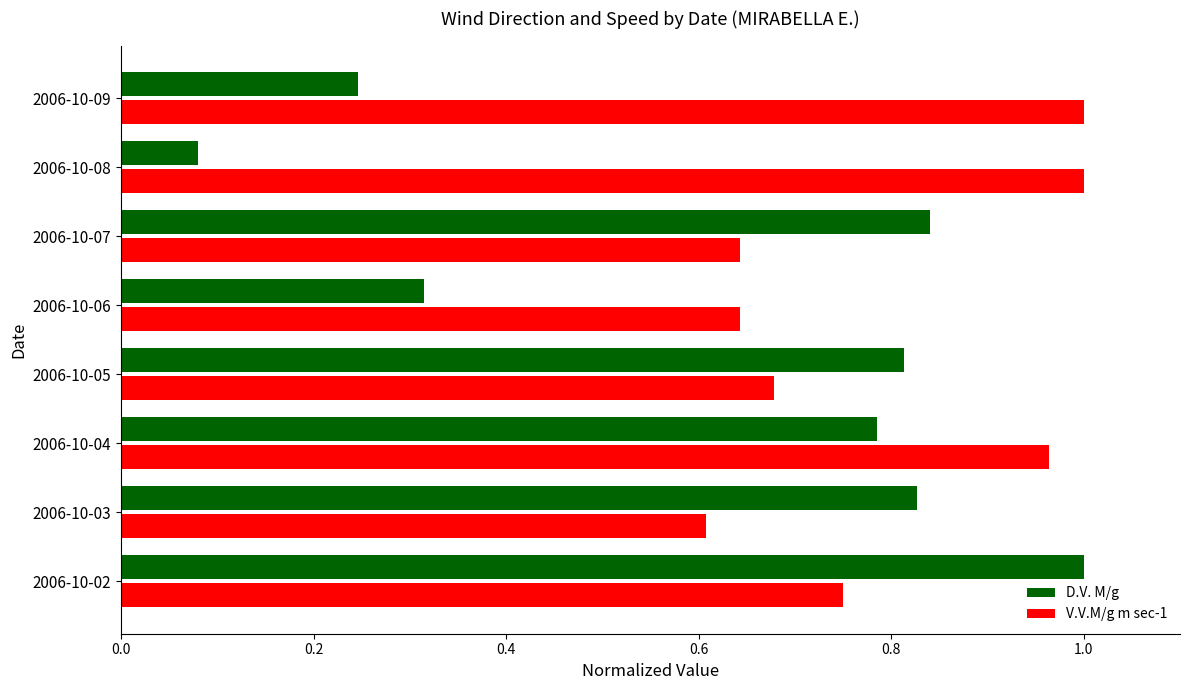

What is the difference between the maximum and minimum values in the V.V.M/g m sec-1 series?

0.4